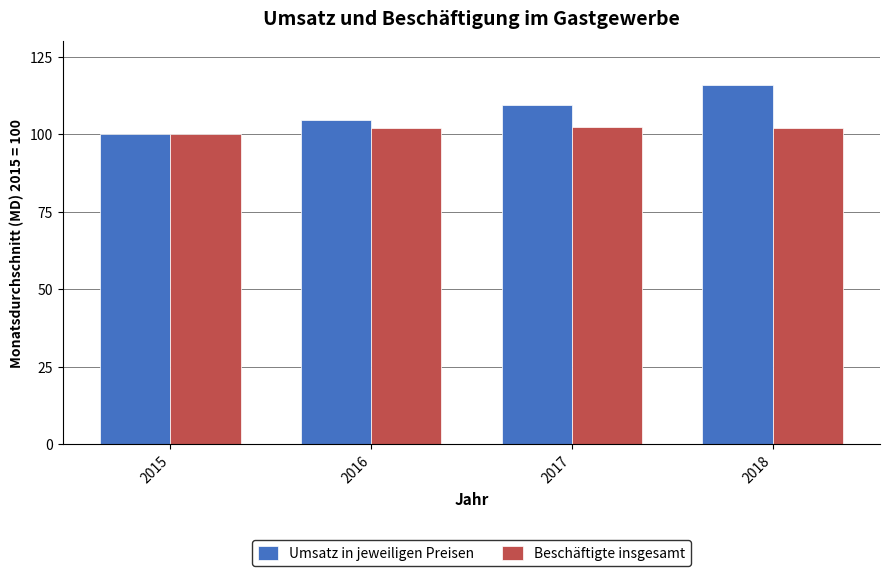

At which label does Umsatz in jeweiligen Preisen reach its minimum?

2015